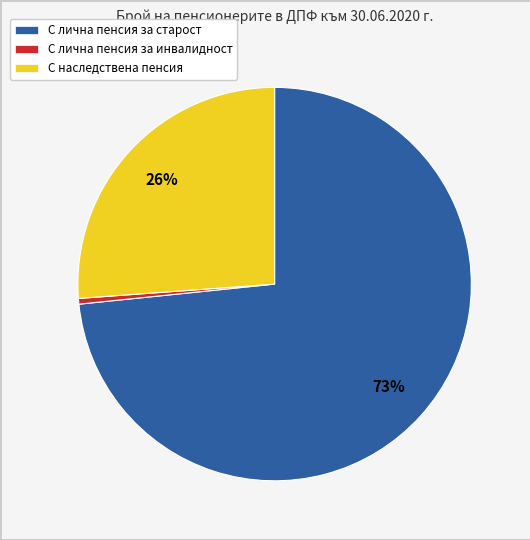

Does С лична пенсия за старост represent more than half of the total?

Yes